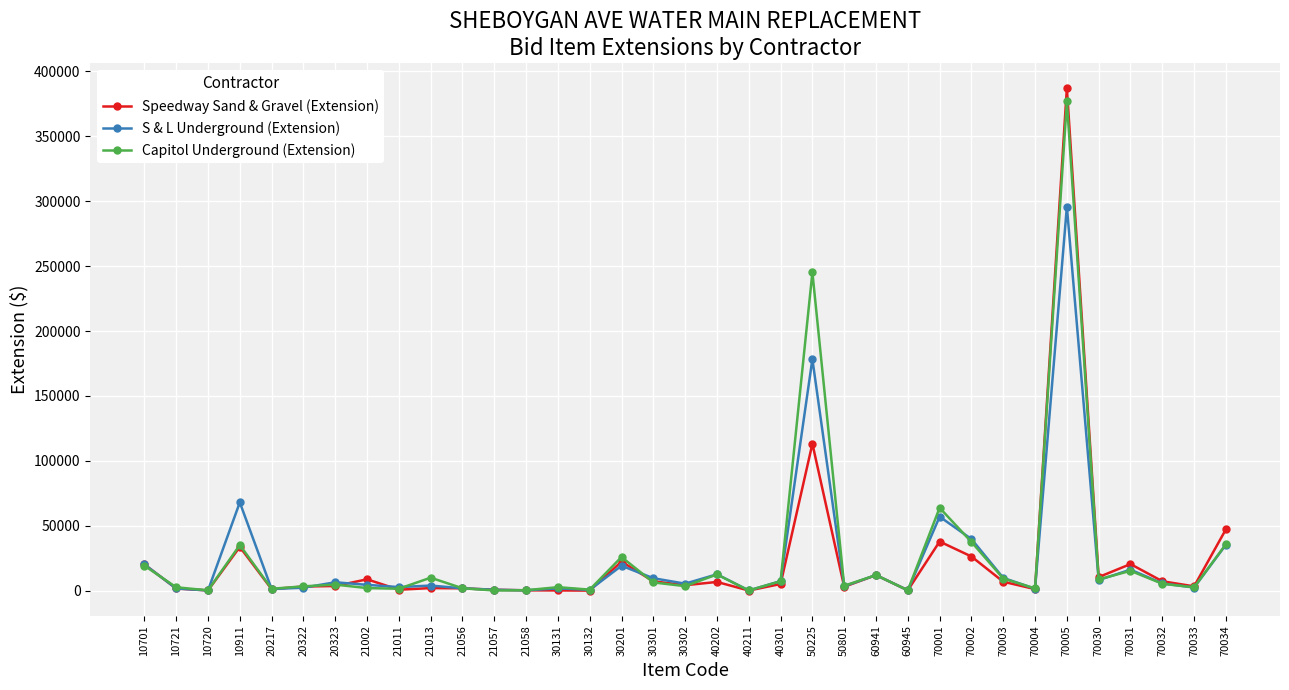

Where is Speedway Sand & Gravel (Extension) nearest to the value 193607?

50225